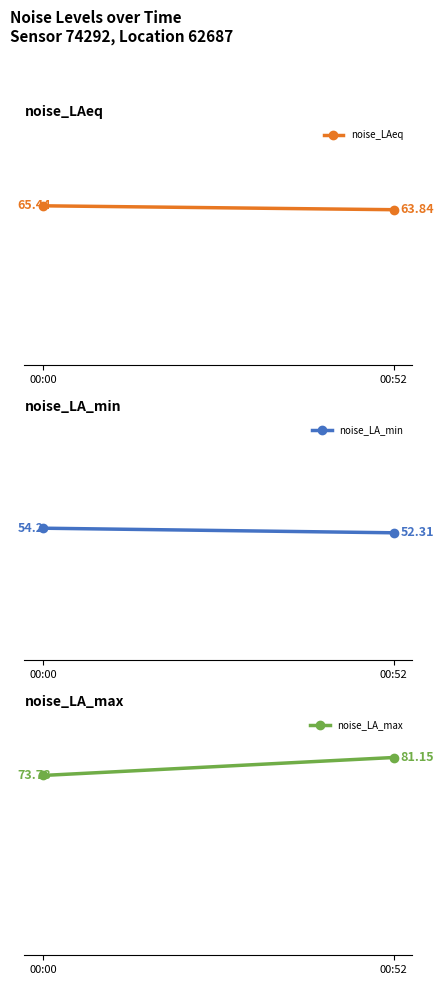

Between 00:00 and 00:52, which is larger?

00:00